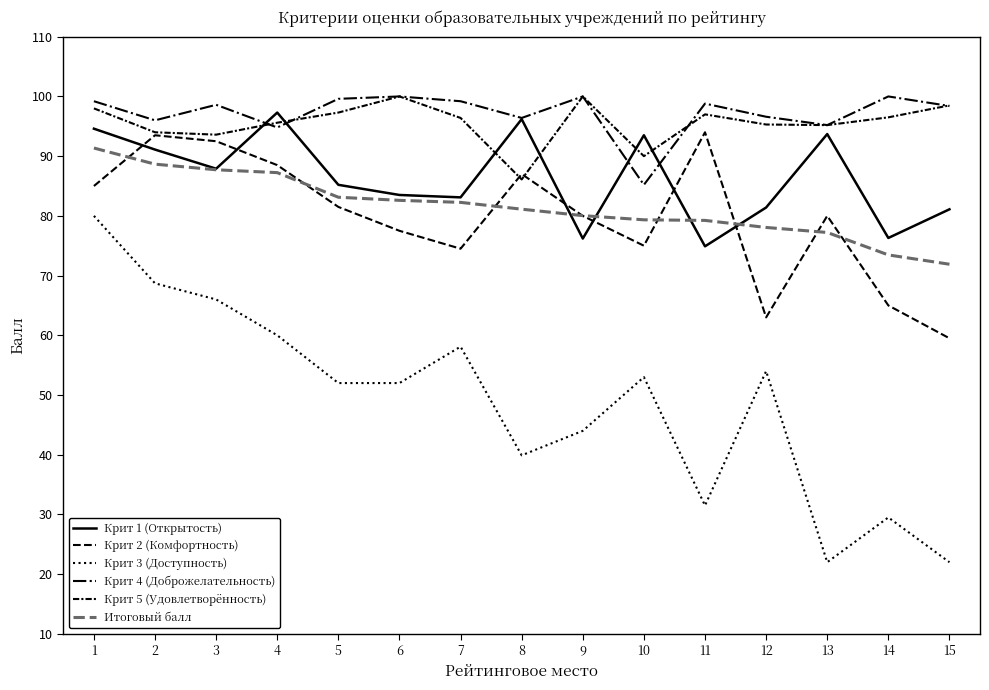

Rank the series by their maximum value, from highest to lowest.

Крит 4 (Доброжелательность), Крит 5 (Удовлетворённость), Крит 1 (Открытость), Крит 2 (Комфортность), Итоговый балл, Крит 3 (Доступность)